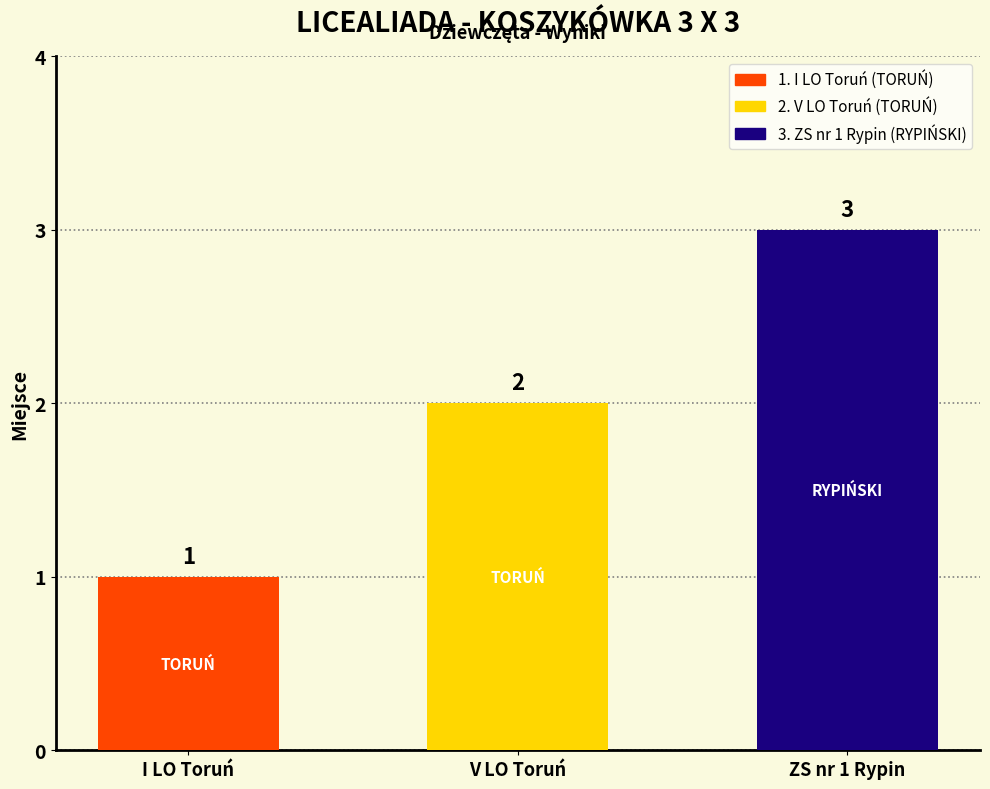

At which label does the data first exceed 2?

ZS nr 1 Rypin